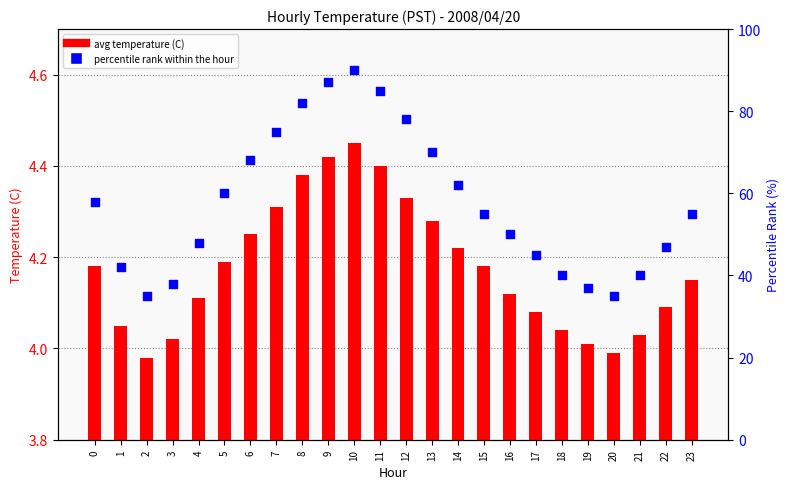

Is the value of percentile rank within the hour at 23 greater than the value of avg temperature (C) at 20?

Yes